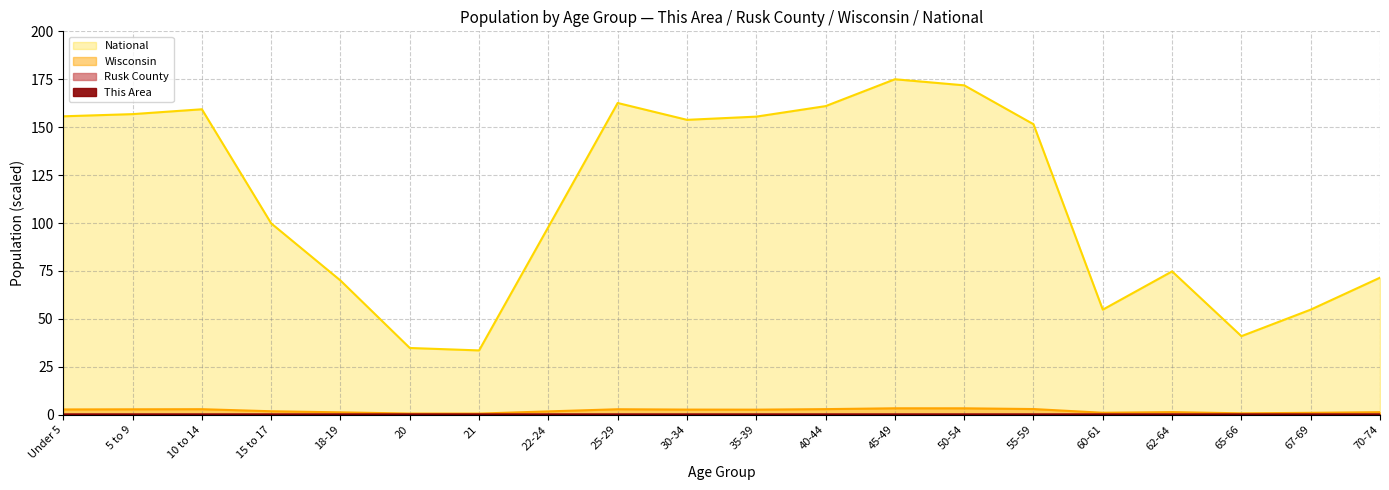

What position from the right is 21?

14